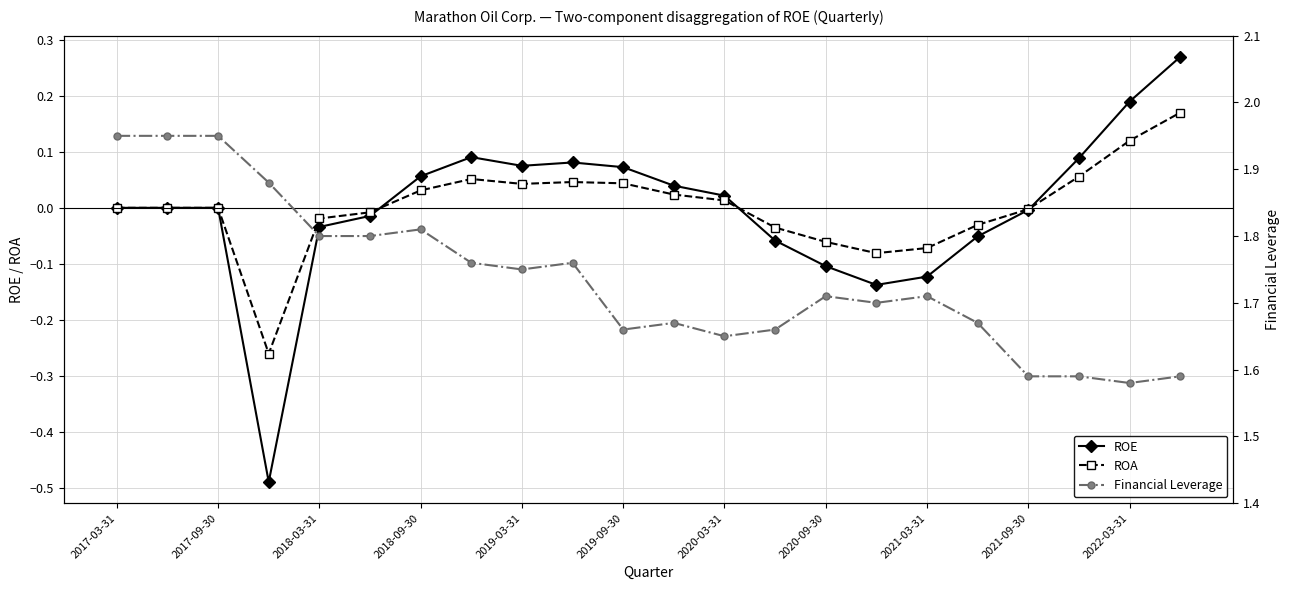

The value of ROE at 2019-03-31 is 0.0. True or false?

False